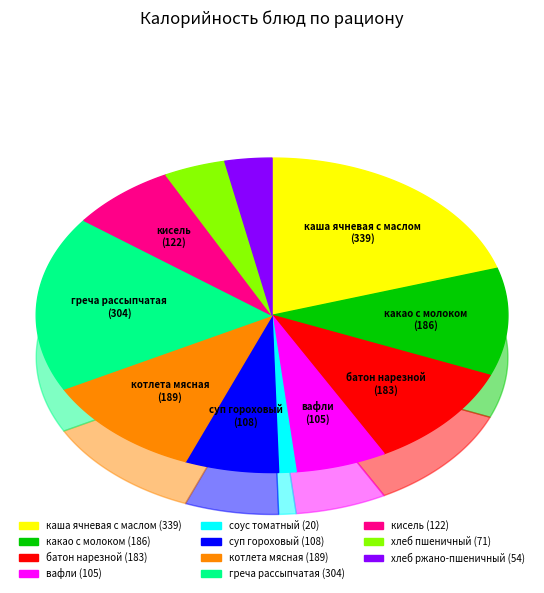

True or false: вафли accounts for 17% of the total.

False